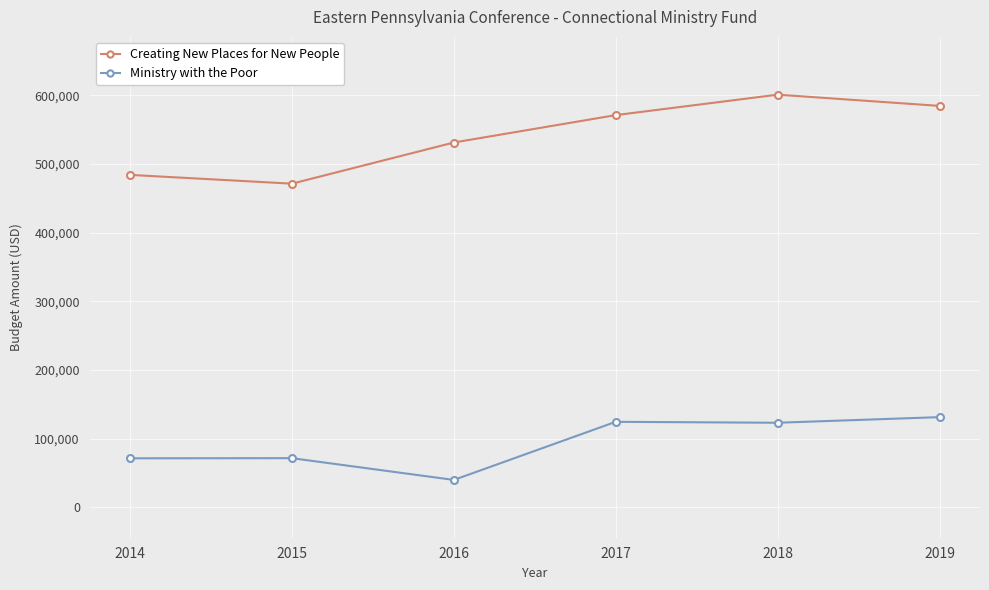

Between 2014 and 2015, which series saw the biggest shift?

Creating New Places for New People